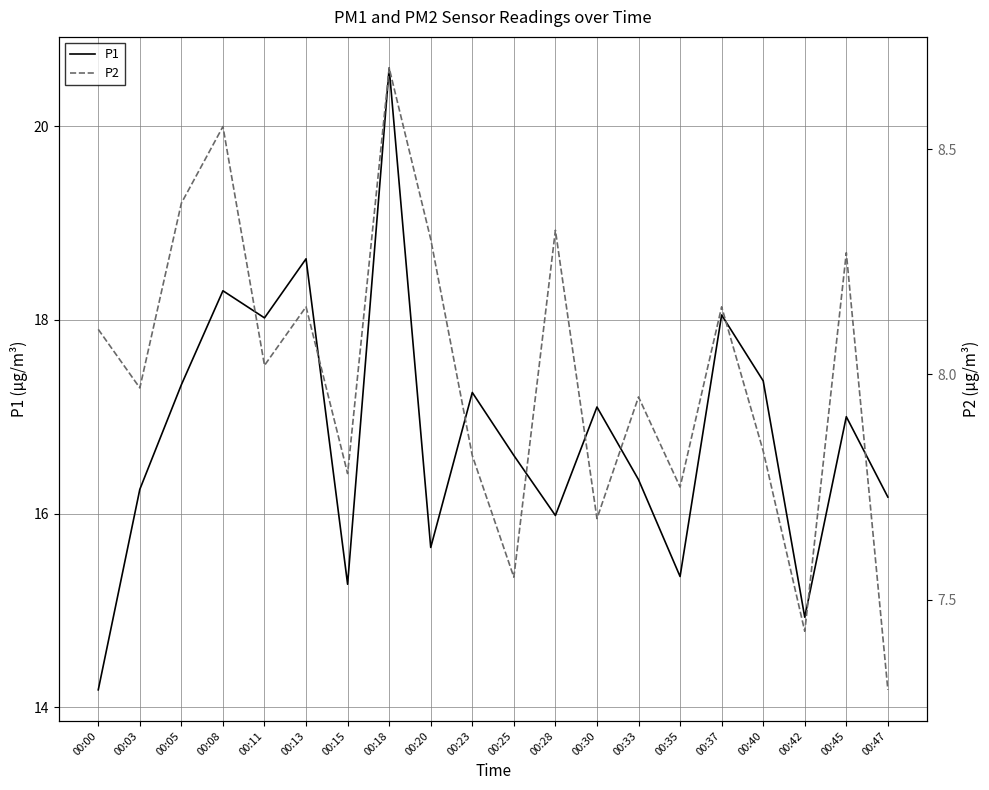

What is the difference between the maximum and minimum values in the P2 series?

1.4